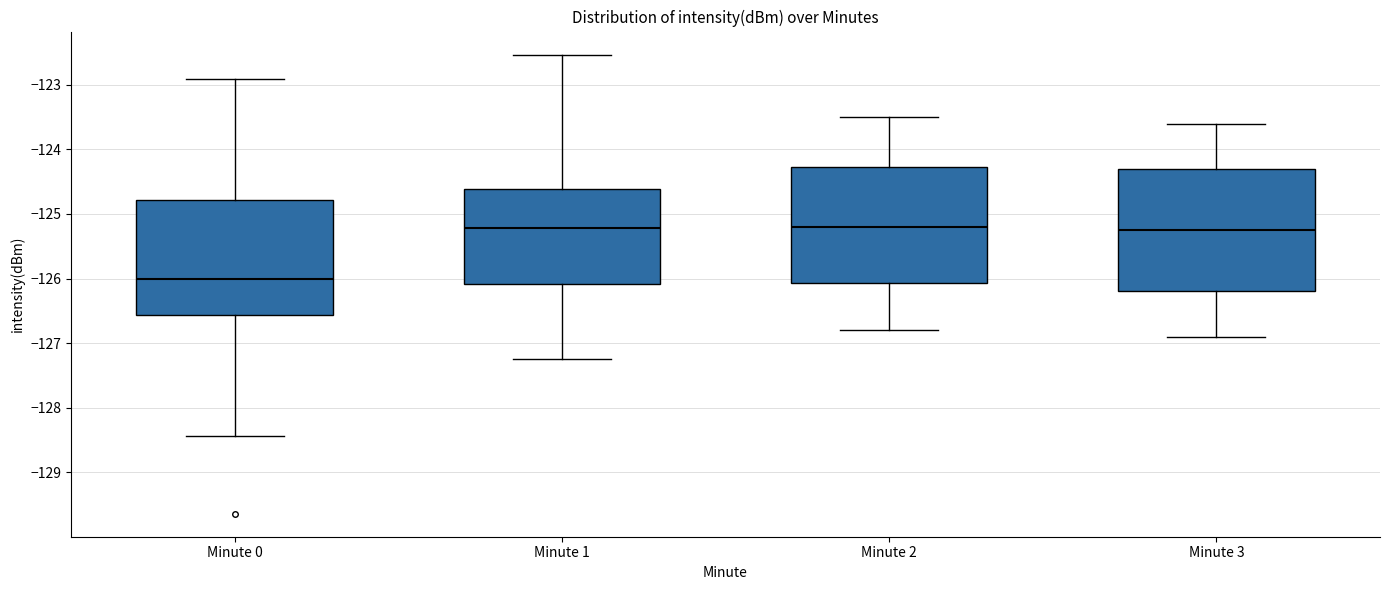

Reading left to right, transcribe this box plot: for each box, give where its median line is, the range the box spans, and where its two whiskers end, as read against the y-axis. The values are not printed on the chart, so give them approximately, as read against the axis.

Minute 0: median -126.0, box -126.6 to -124.8, whiskers -128.4 to -122.9
Minute 1: median -125.2, box -126.1 to -124.6, whiskers -127.2 to -122.5
Minute 2: median -125.2, box -126.1 to -124.3, whiskers -126.8 to -123.5
Minute 3: median -125.2, box -126.2 to -124.3, whiskers -126.9 to -123.6